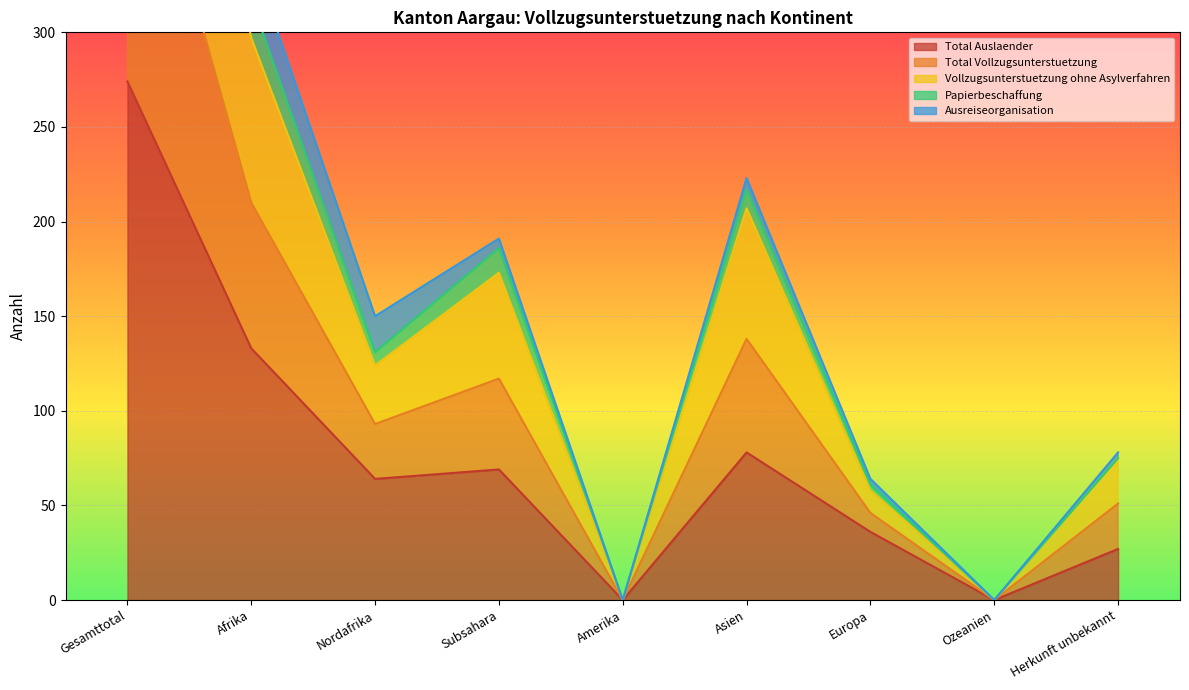

How many categories are shown in the chart?

9